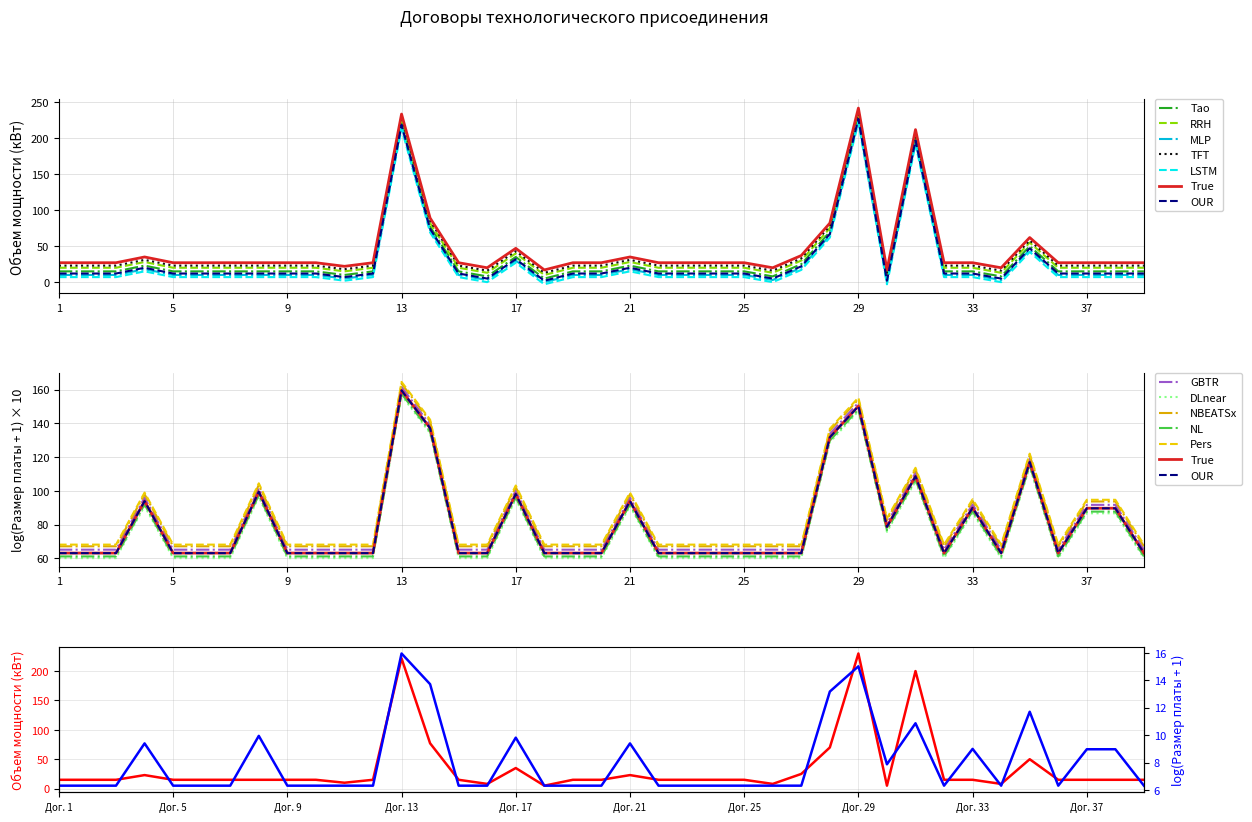

What is the value of the 24th point from the left?

15.0